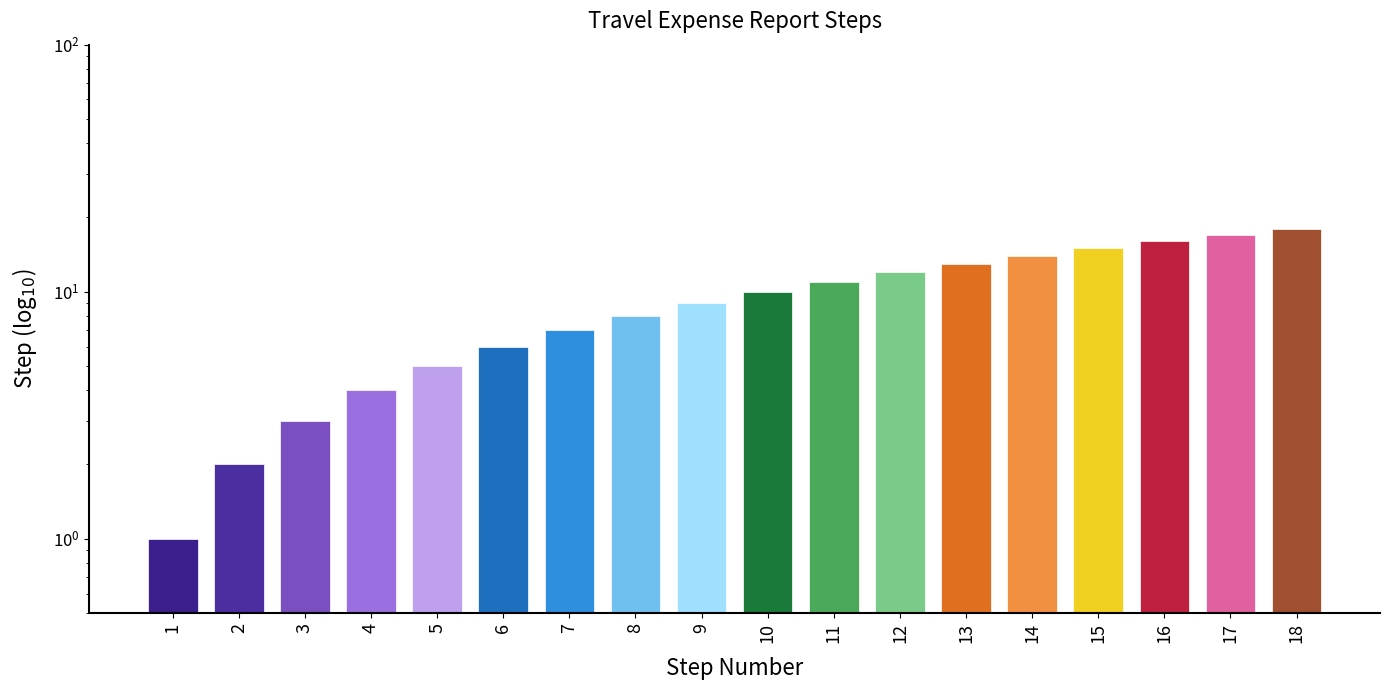

What is the sum of all values?

171